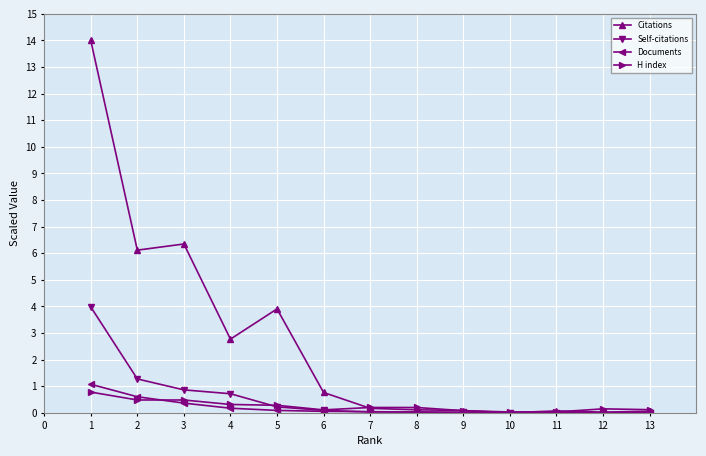

What are all the series names shown in the legend?

Citations, Self-citations, Documents, H index